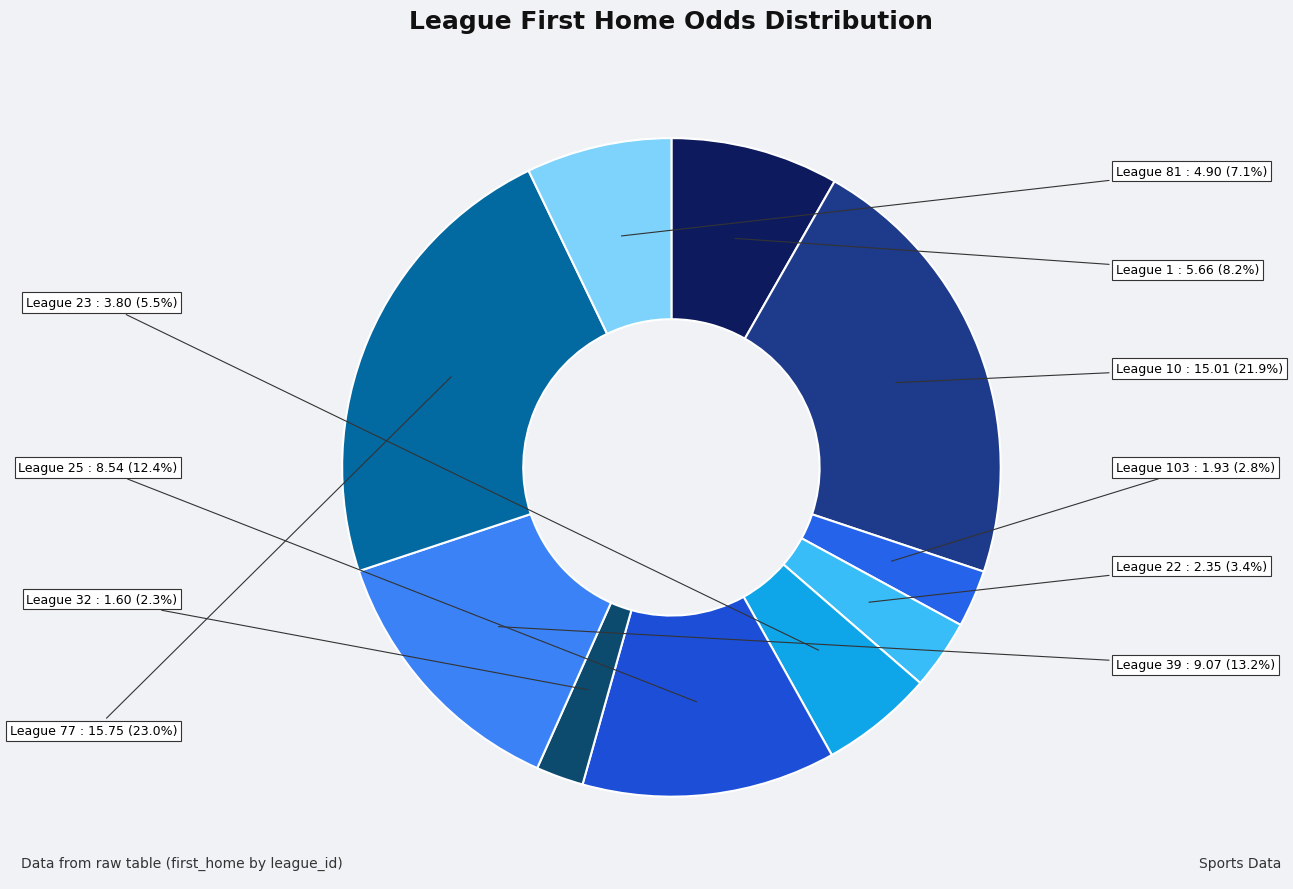

Does League 32 account for over 50% of the chart?

No